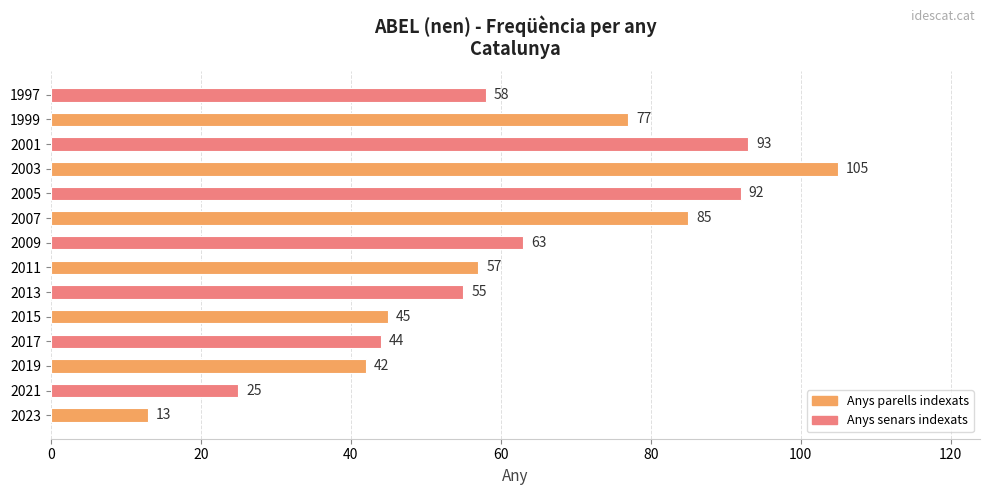

Reading top to bottom, list all the values displayed in this chart.

1997=58	1999=77	2001=93	2003=105	2005=92	2007=85	2009=63	2011=57	2013=55	2015=45	2017=44	2019=42	2021=25	2023=13